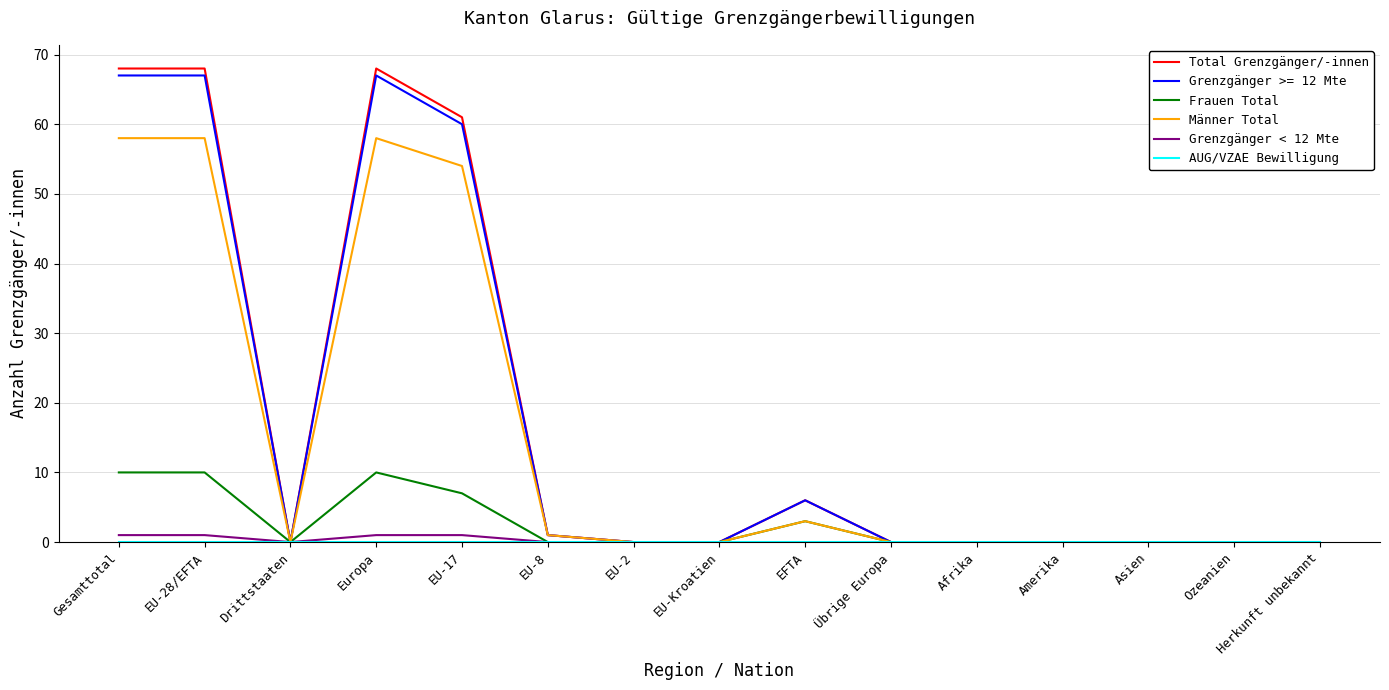

At how many categories does at least one series exceed 14?

4